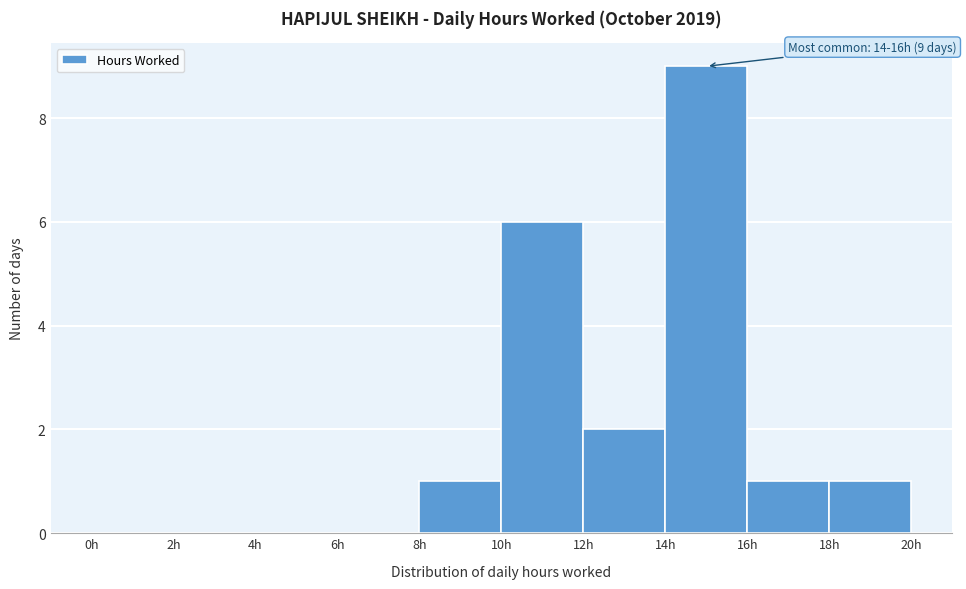

Which range on the x-axis has the tallest bar?

14 to 16